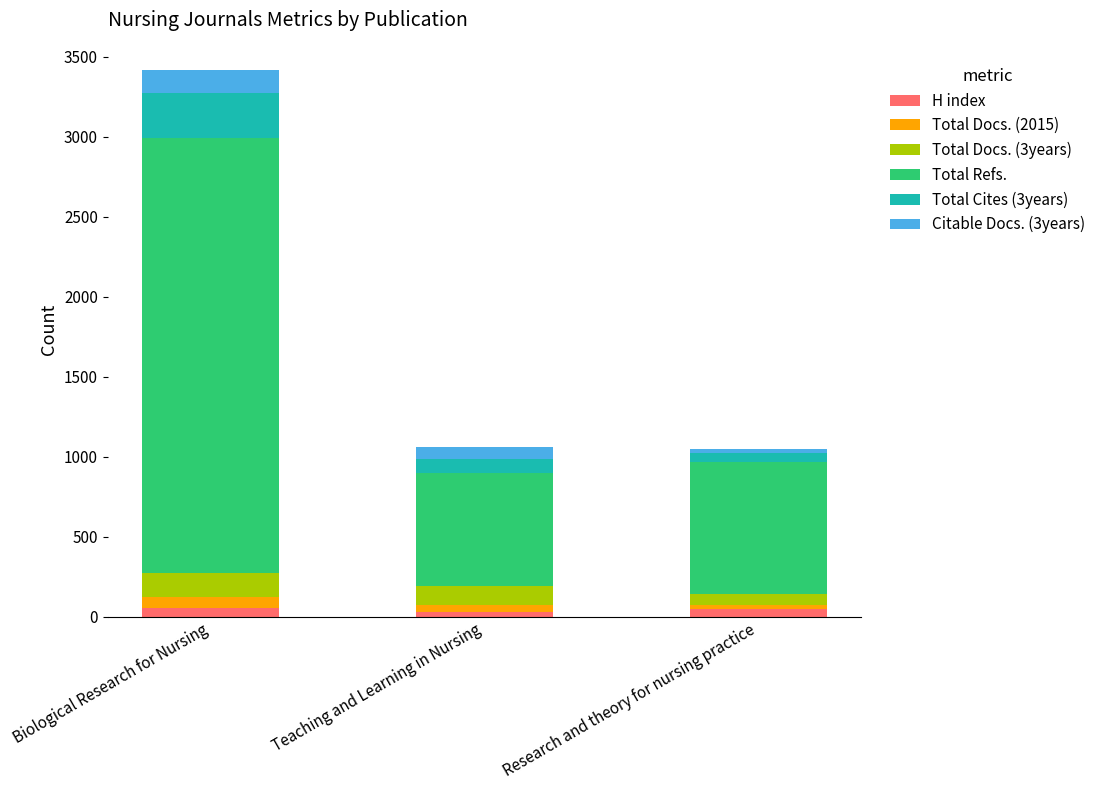

At which category is the sum across all series the highest?

Biological Research for Nursing